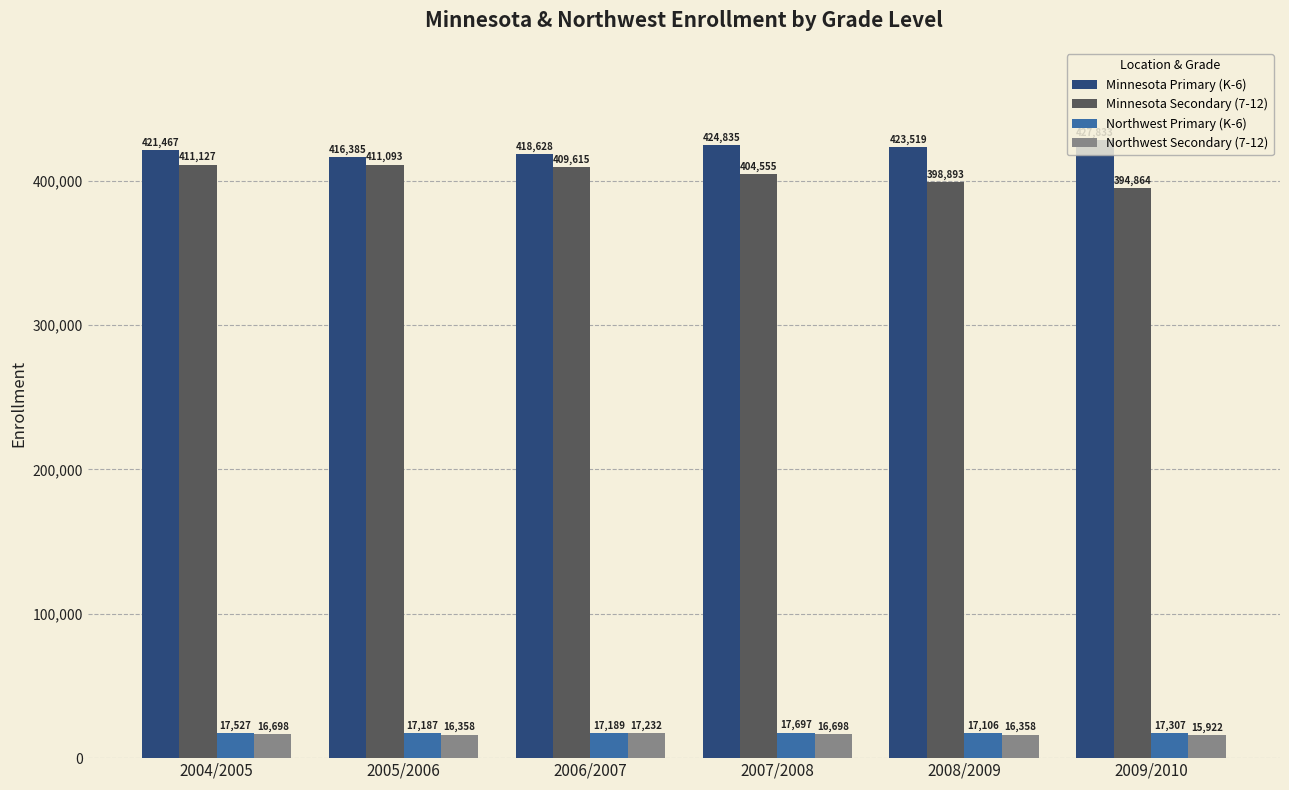

What are all the series names shown in the legend?

Minnesota Primary (K-6), Minnesota Secondary (7-12), Northwest Primary (K-6), Northwest Secondary (7-12)